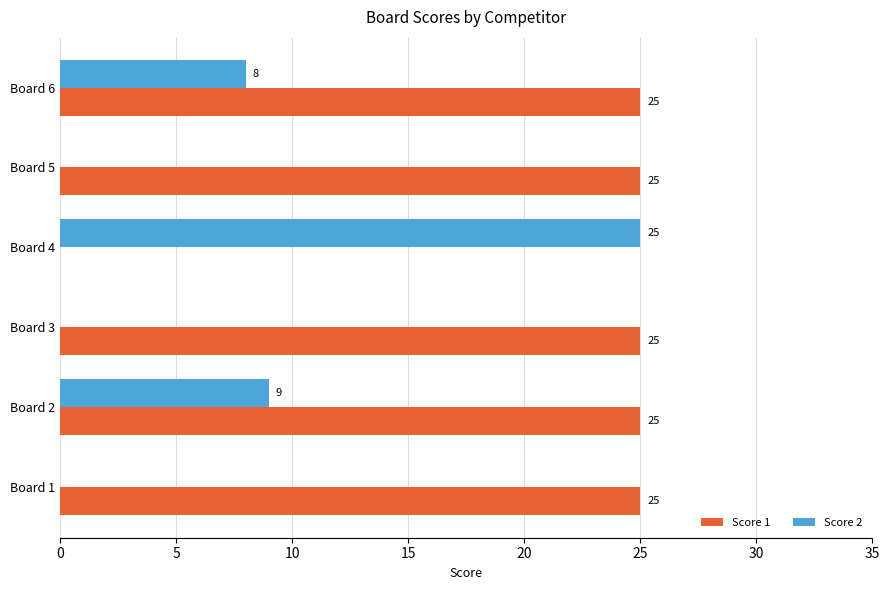

What is the sum of all Score 1 values?

125